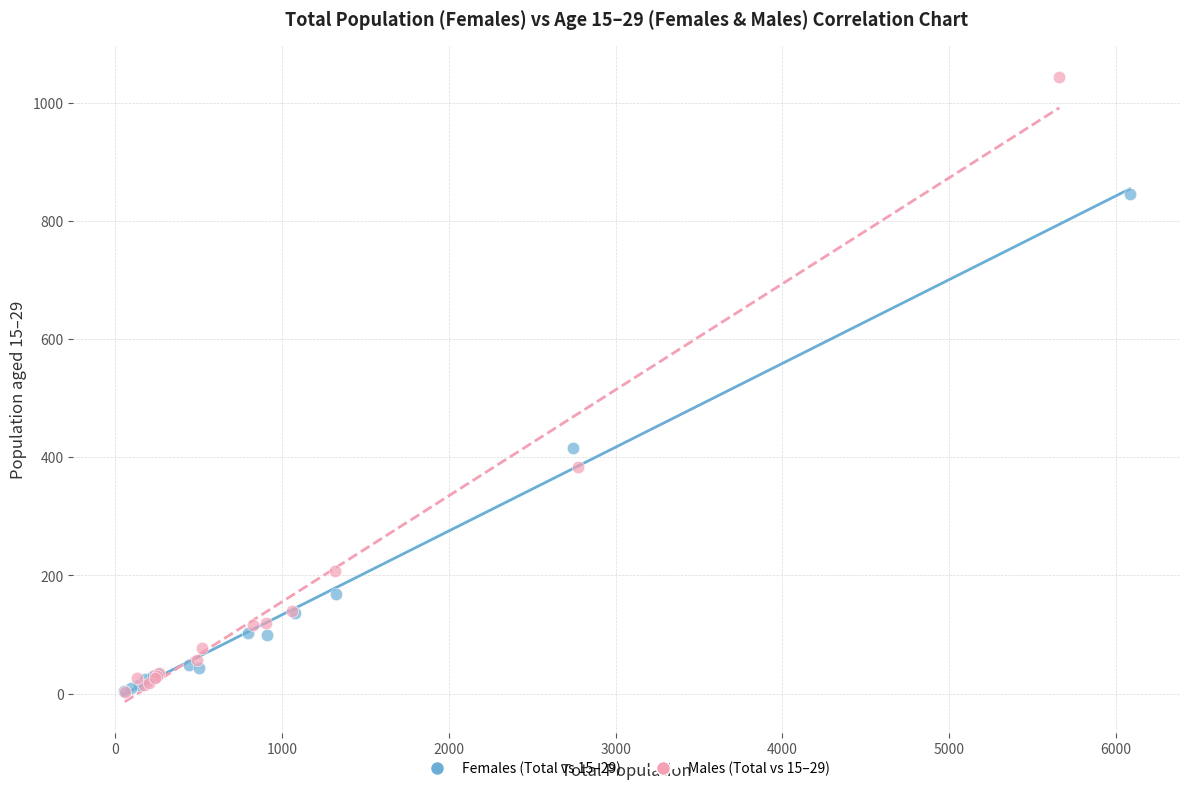

Which series reaches the maximum Y coordinate?

Males (Total vs 15–29)